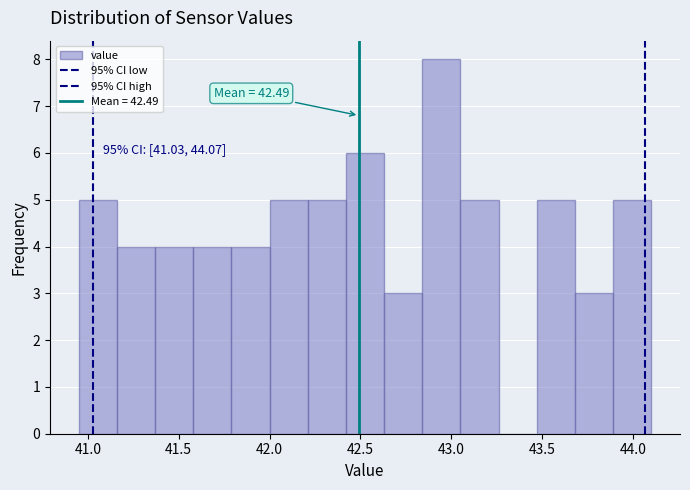

Over which range of the x-axis is the bar tallest?

42.84 to 43.05